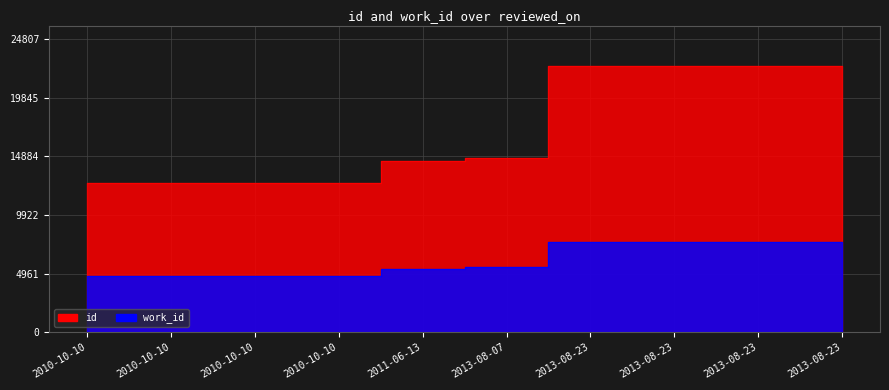

What is the approximate value of work_id at 2010-10-10?

4762